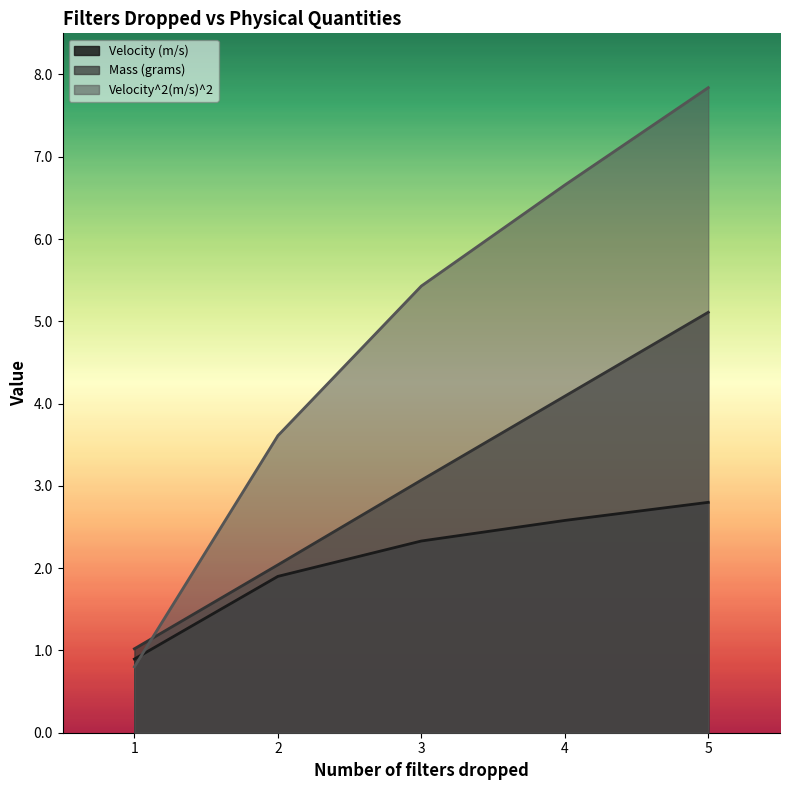

How many data points does each series have?

5